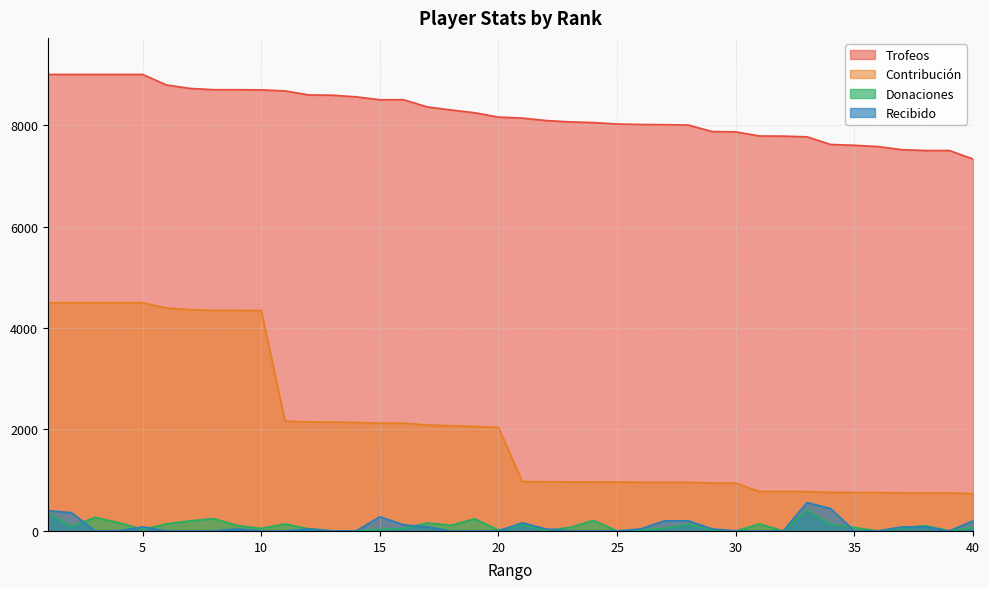

What is the value of the Contribución point at the 11th from the left?

2168